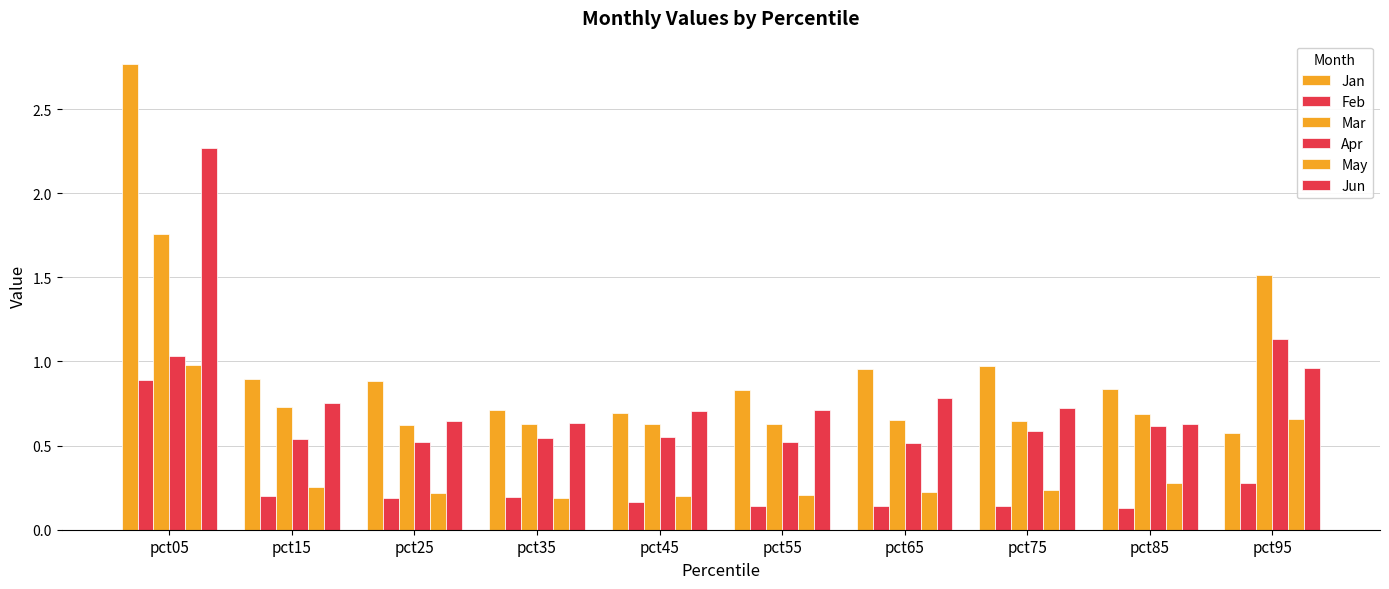

List the series in order of their peak value, lowest first.

Feb, May, Apr, Mar, Jun, Jan